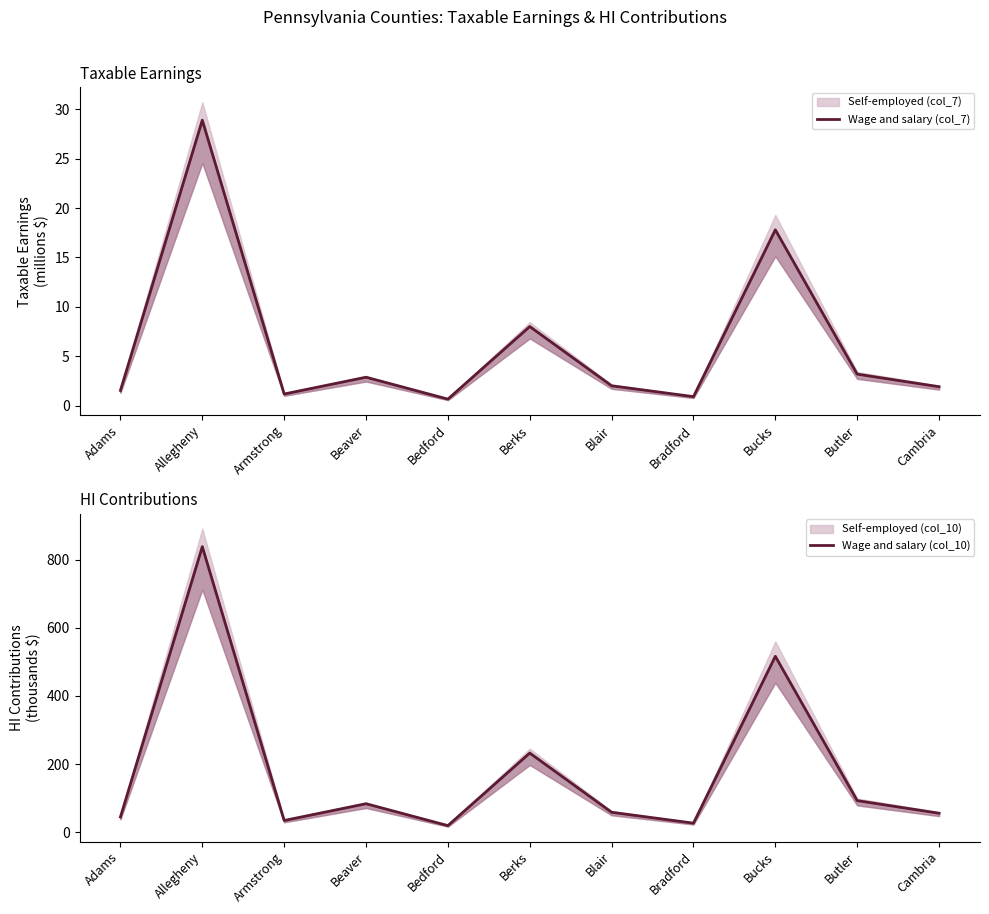

How many interior local peaks does the Wage and salary (col_10) series have?

4